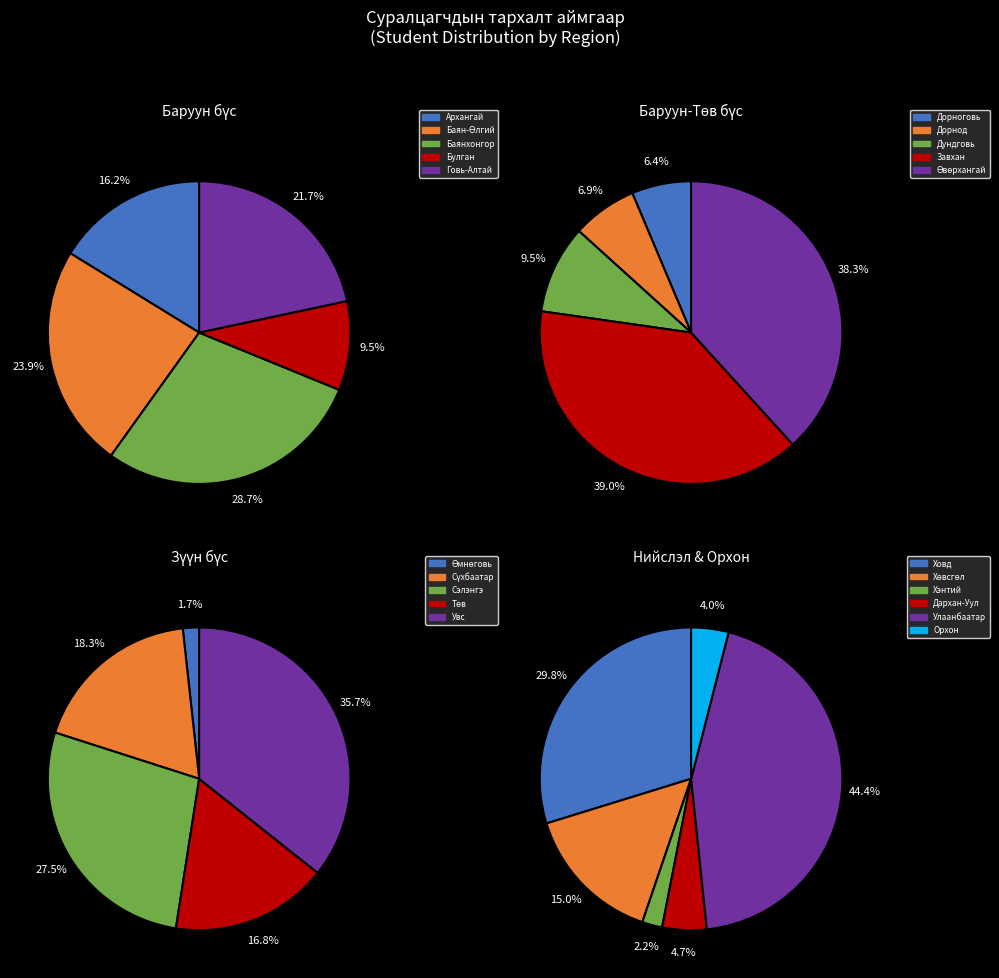

What is the change in value from Өмнөговь to Хөвсгөл?

+268